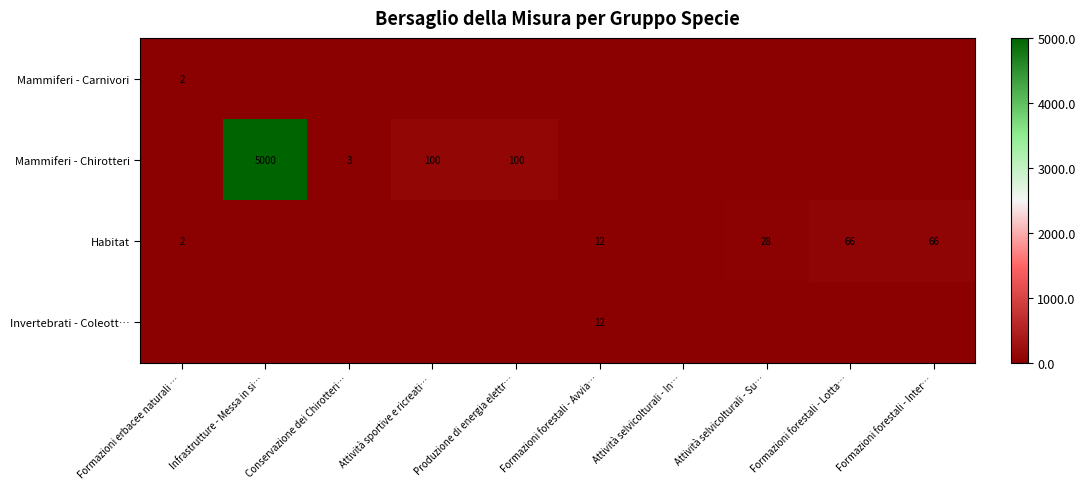

List the labels in order of Habitat value, largest first.

Formazioni forestali - Lotta…, Formazioni forestali - Inter…, Attività selvicolturali - Su…, Formazioni forestali - Avvia…, Formazioni erbacee naturali …, Infrastrutture - Messa in si…, Conservazione dei Chirotteri…, Attività sportive e ricreati…, Produzione di energia elettr…, Attività selvicolturali - In…